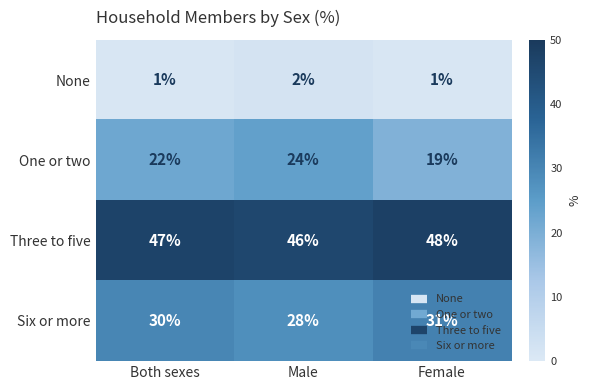

At how many categories does at least one series exceed 19?

3